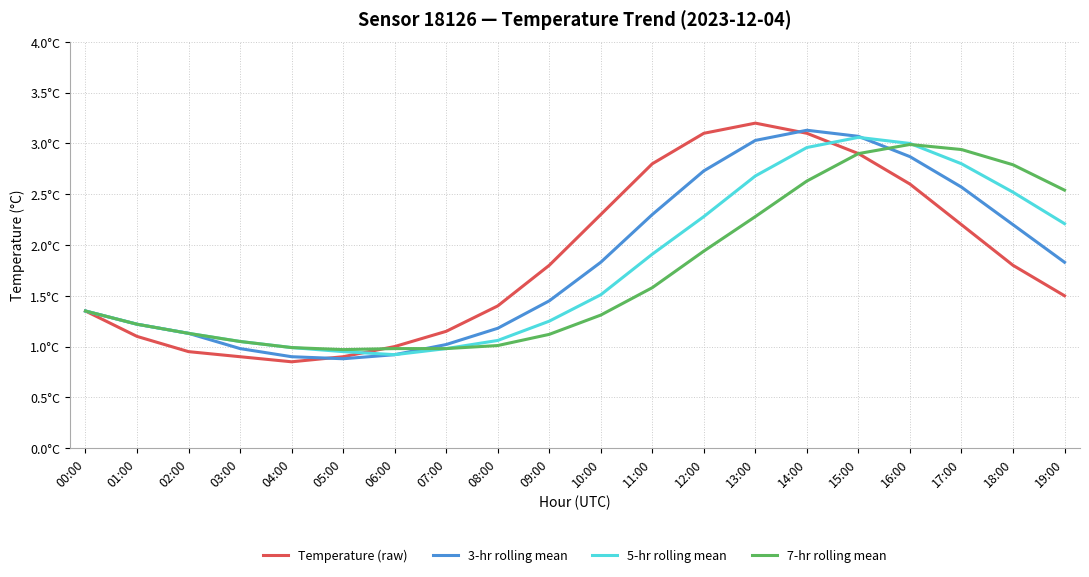

How many interior local peaks does the 3-hr rolling mean series have?

1